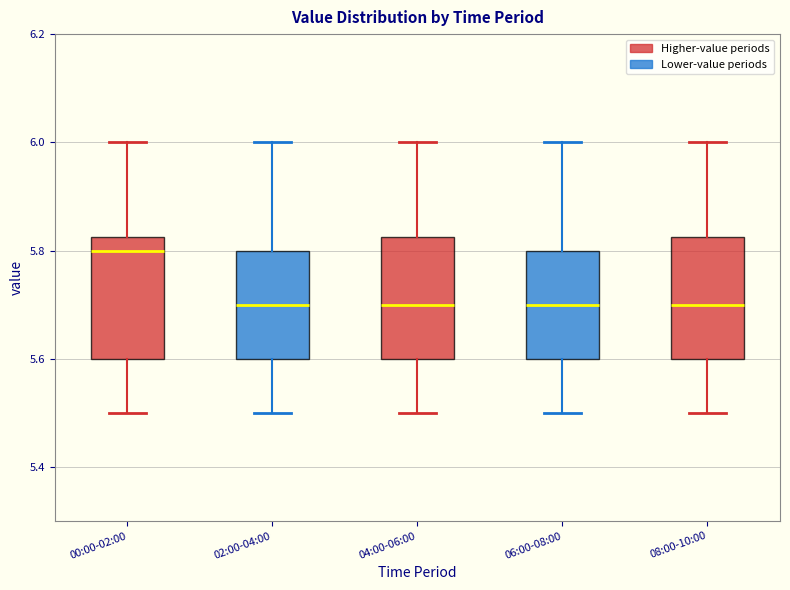

Reading left to right, transcribe this box plot: for each box, give where its median line is, the range the box spans, and where its two whiskers end, as read against the y-axis. The values are not printed on the chart, so give them approximately, as read against the axis.

00:00-02:00: median 5.80, box 5.60 to 5.82, whiskers 5.50 to 6.00
02:00-04:00: median 5.70, box 5.60 to 5.80, whiskers 5.50 to 6.00
04:00-06:00: median 5.70, box 5.60 to 5.82, whiskers 5.50 to 6.00
06:00-08:00: median 5.70, box 5.60 to 5.80, whiskers 5.50 to 6.00
08:00-10:00: median 5.70, box 5.60 to 5.82, whiskers 5.50 to 6.00